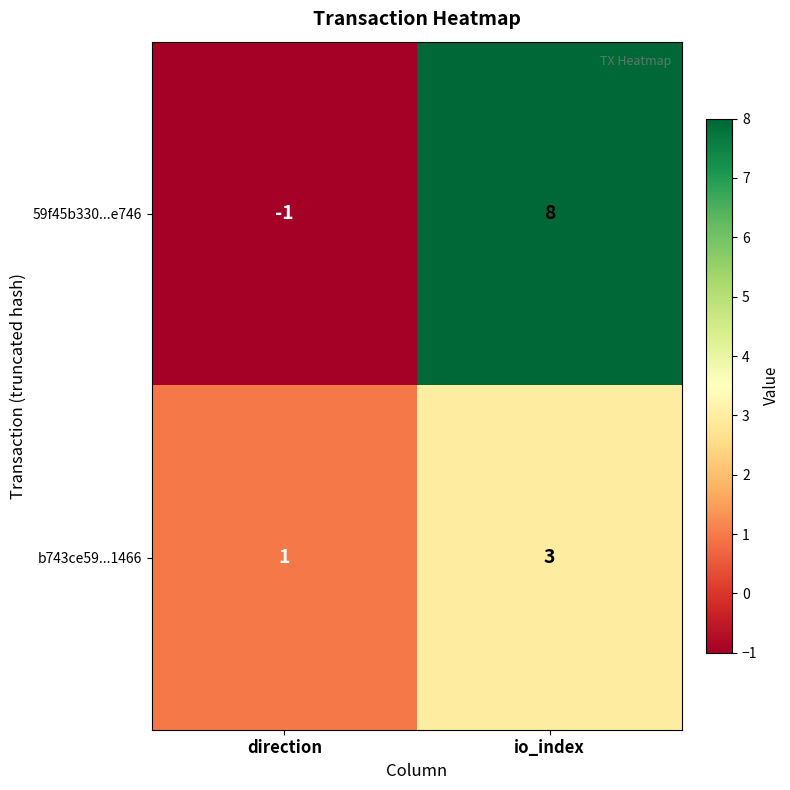

What is the difference between the maximum and minimum values in the 59f45b330...e746 series?

9